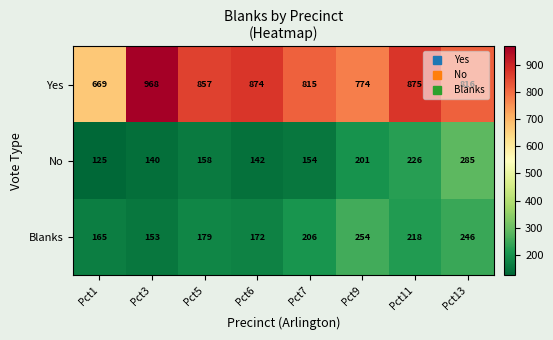

What is the maximum value for No?

285